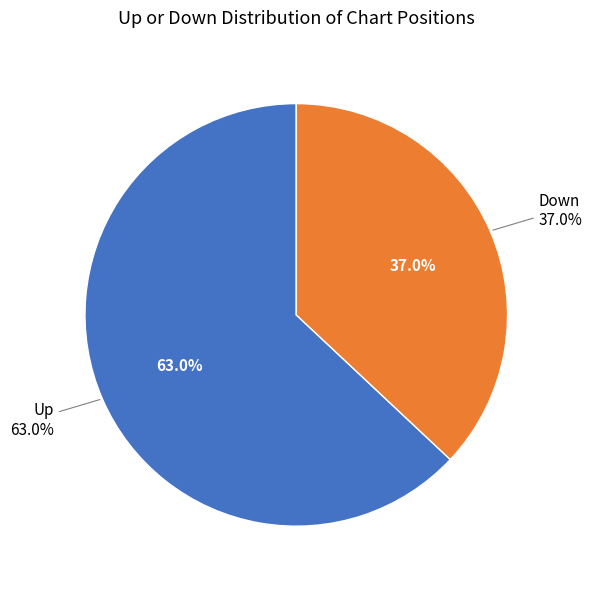

Does any single category account for the majority?

Yes